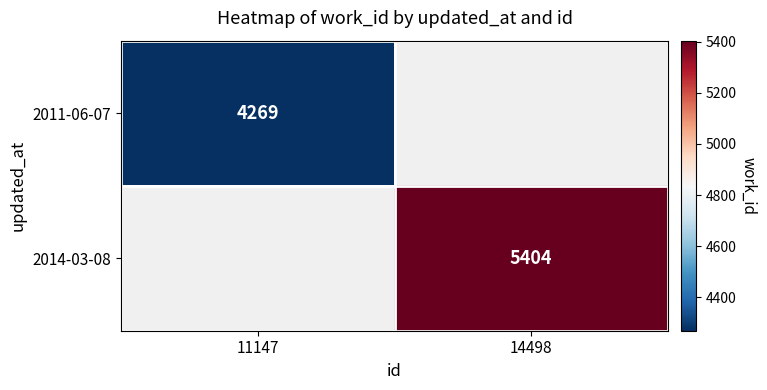

The 2011-06-07 series shows 5872 at 11147. True or false?

False